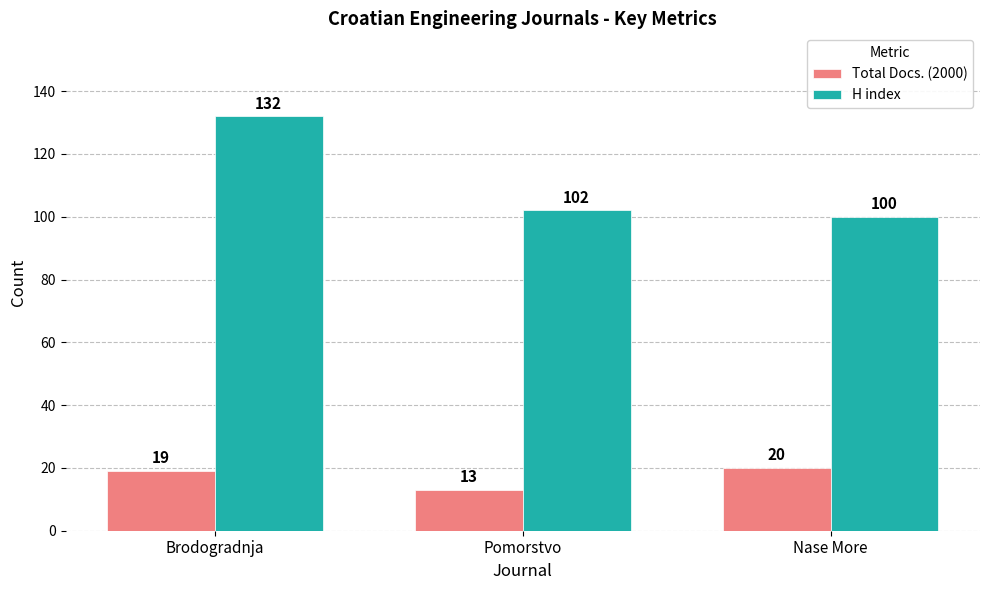

List the series in order of their peak value, highest first.

H index, Total Docs. (2000)